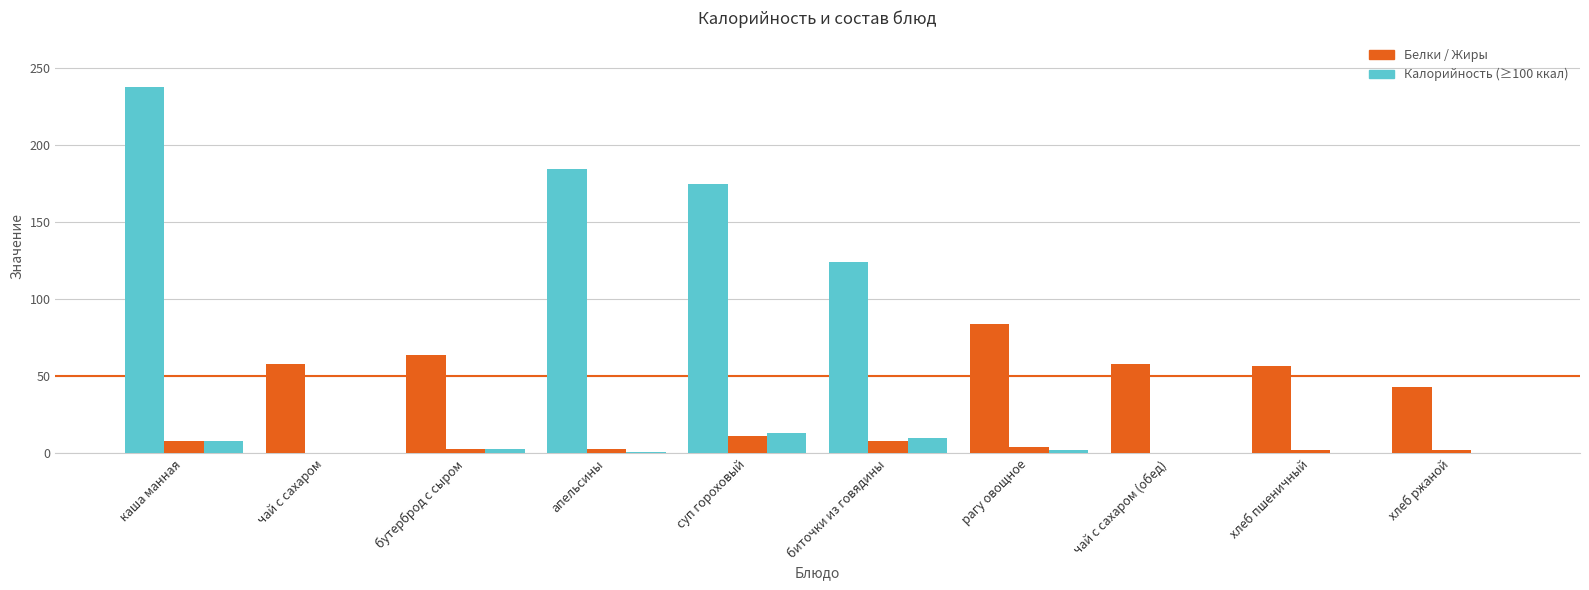

What is the label of the 6th bar from the right?

суп гороховый